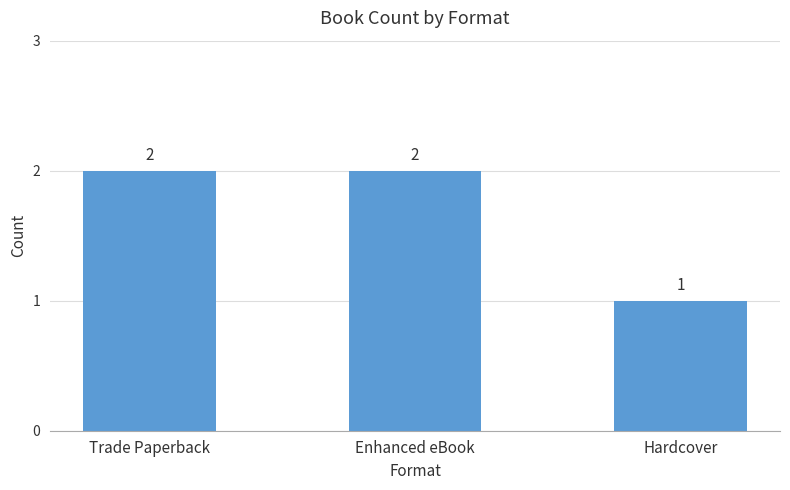

What is the sum of the values at Enhanced eBook and Trade Paperback?

4